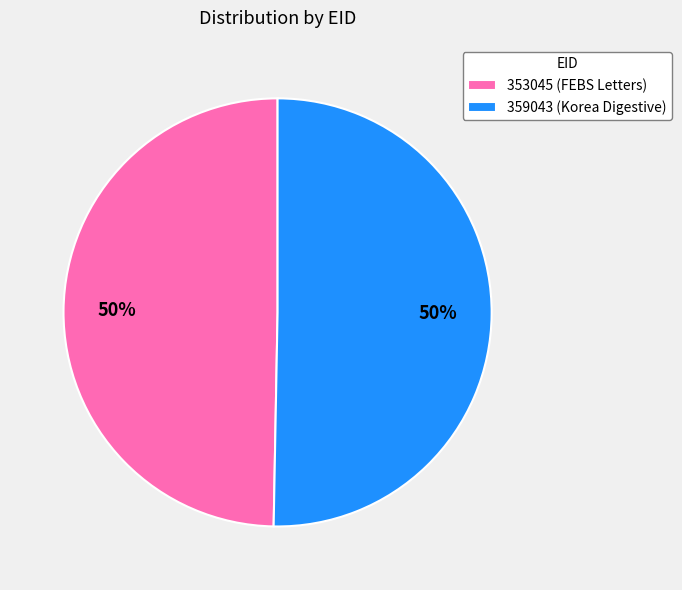

Which slice represents more than half of the pie?

359043